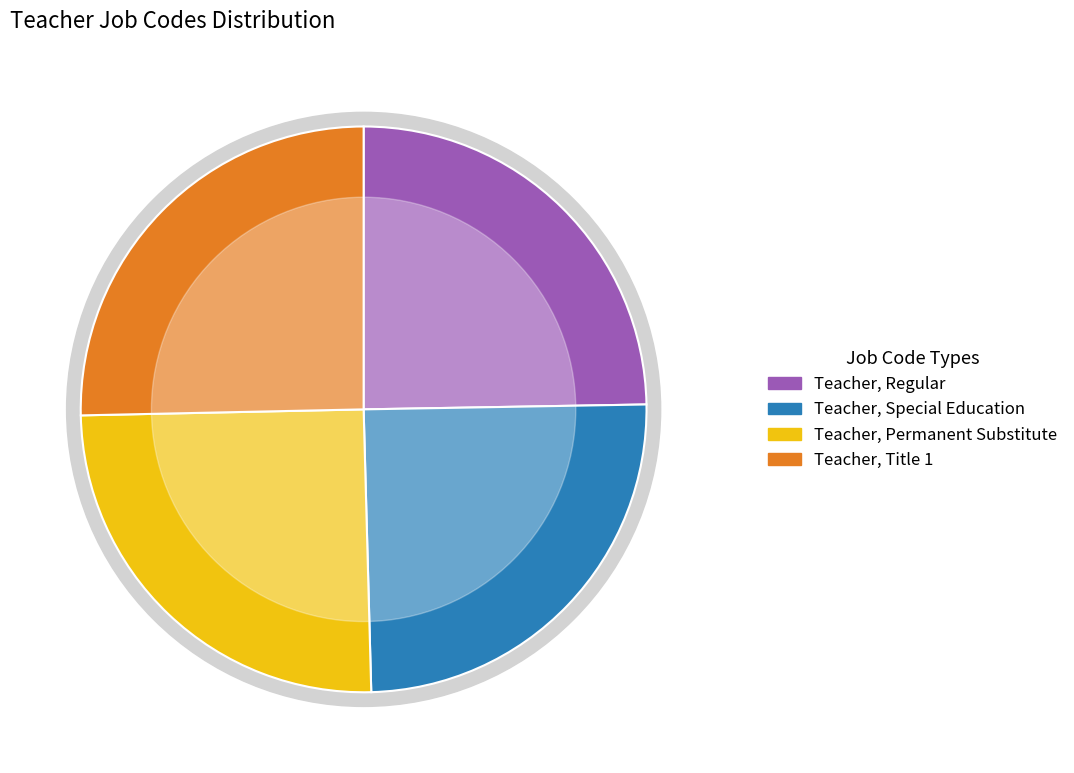

Is Teacher, Special Education the majority of the pie?

No